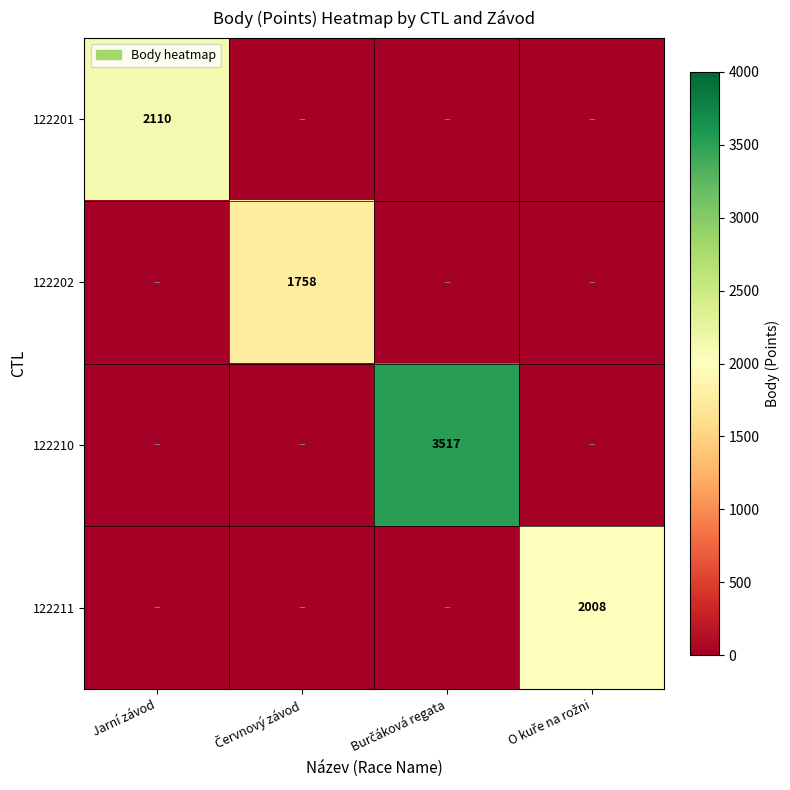

True or false: 122201 has a value of 2110 at Jarní závod.

True